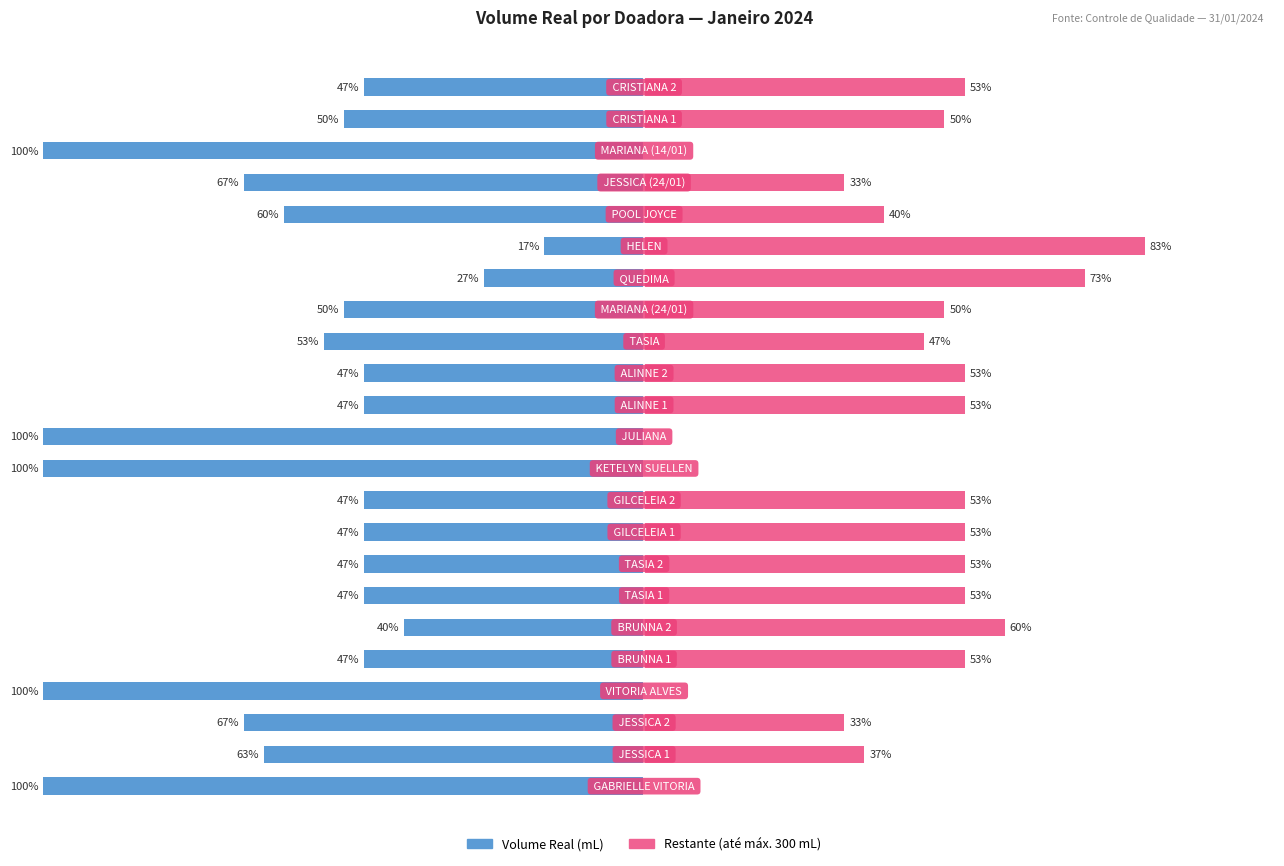

Which series changed the most between 50 and 19?

Volume Real